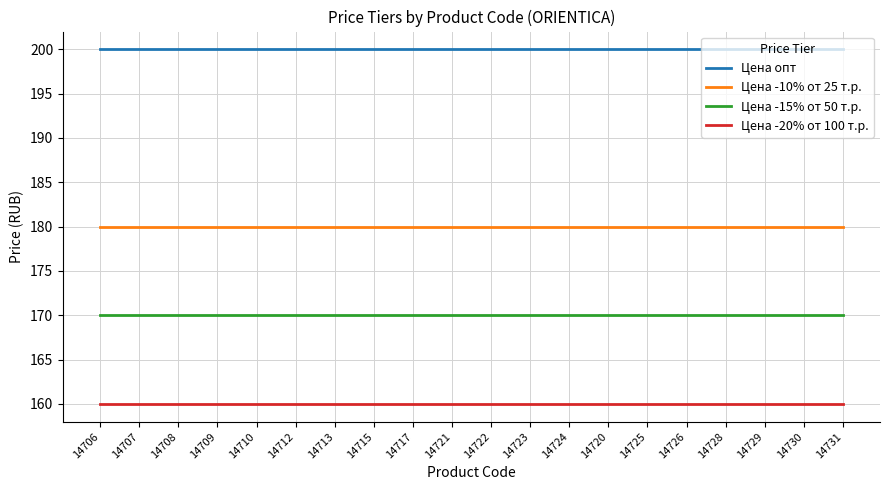

What is the difference between the highest and lowest values at 14720?

40